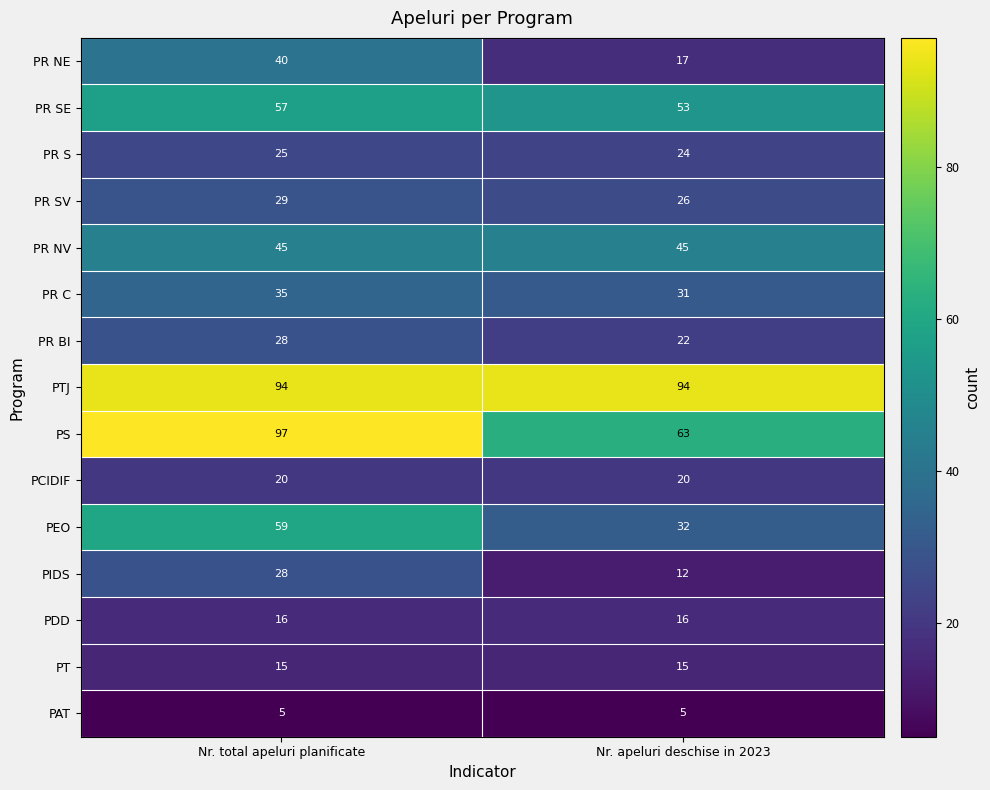

Reading left to right, what are all the values shown in this chart?

PR NE: Nr. total apeluri planificate=40	Nr. apeluri deschise in 2023=17
PR SE: Nr. total apeluri planificate=57	Nr. apeluri deschise in 2023=53
PR S: Nr. total apeluri planificate=25	Nr. apeluri deschise in 2023=24
PR SV: Nr. total apeluri planificate=29	Nr. apeluri deschise in 2023=26
PR NV: Nr. total apeluri planificate=45	Nr. apeluri deschise in 2023=45
PR C: Nr. total apeluri planificate=35	Nr. apeluri deschise in 2023=31
PR BI: Nr. total apeluri planificate=28	Nr. apeluri deschise in 2023=22
PTJ: Nr. total apeluri planificate=94	Nr. apeluri deschise in 2023=94
PS: Nr. total apeluri planificate=97	Nr. apeluri deschise in 2023=63
PCIDIF: Nr. total apeluri planificate=20	Nr. apeluri deschise in 2023=20
PEO: Nr. total apeluri planificate=59	Nr. apeluri deschise in 2023=32
PIDS: Nr. total apeluri planificate=28	Nr. apeluri deschise in 2023=12
PDD: Nr. total apeluri planificate=16	Nr. apeluri deschise in 2023=16
PT: Nr. total apeluri planificate=15	Nr. apeluri deschise in 2023=15
PAT: Nr. total apeluri planificate=5	Nr. apeluri deschise in 2023=5